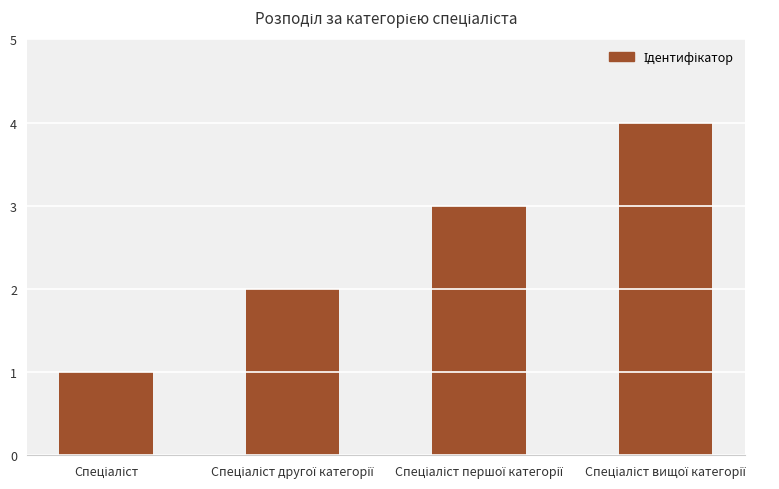

What is the sum of all values?

10